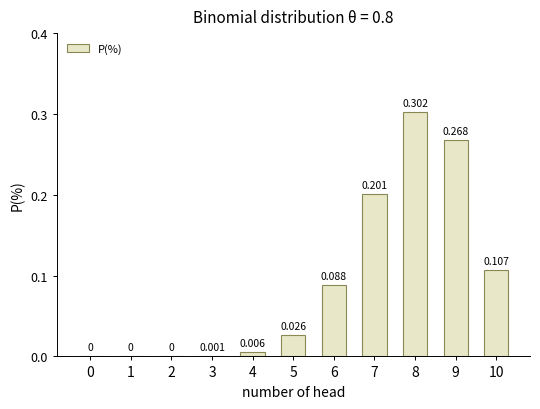

How many categories are shown in the chart?

11